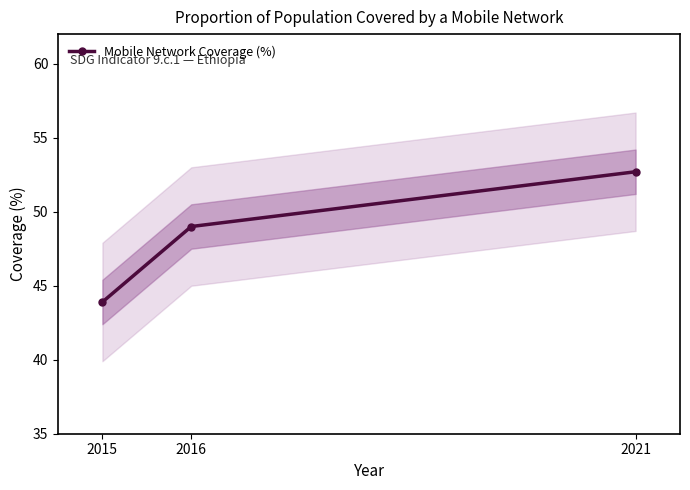

What is the maximum value shown in the chart?

52.7